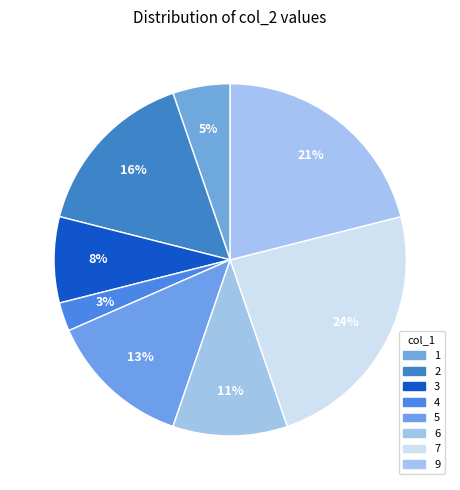

Count the number of slices in the pie.

8